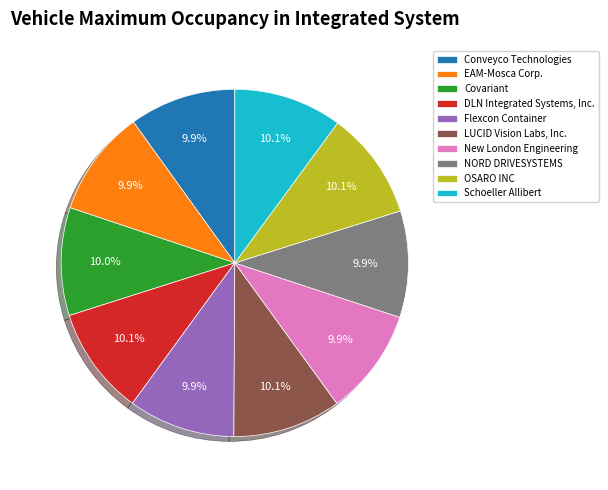

How many segments does this pie chart have?

10